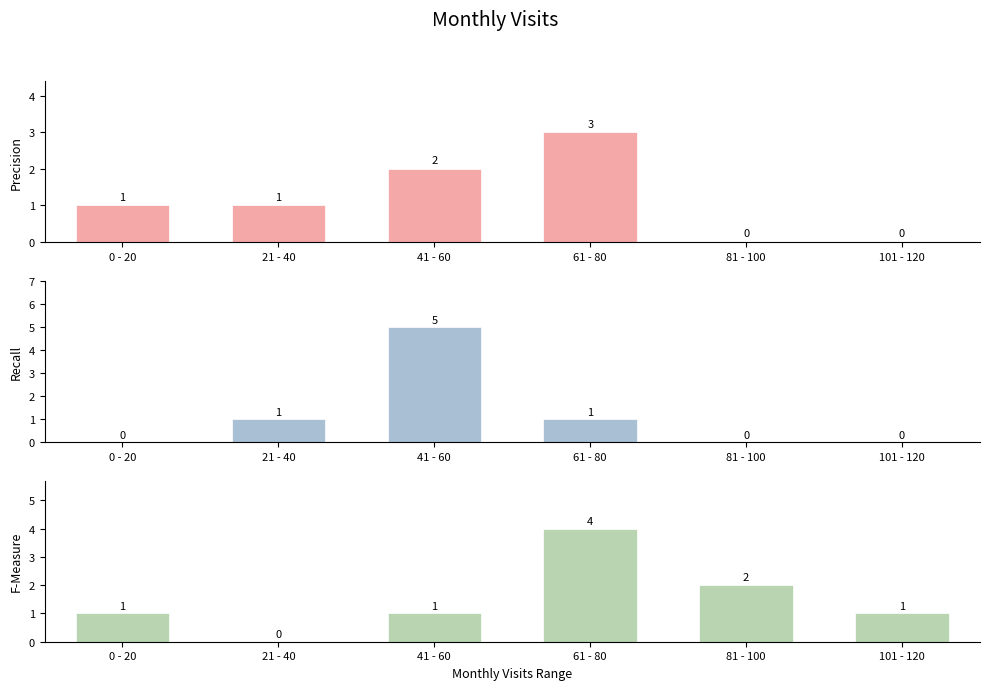

How many bars are there in each group?

3